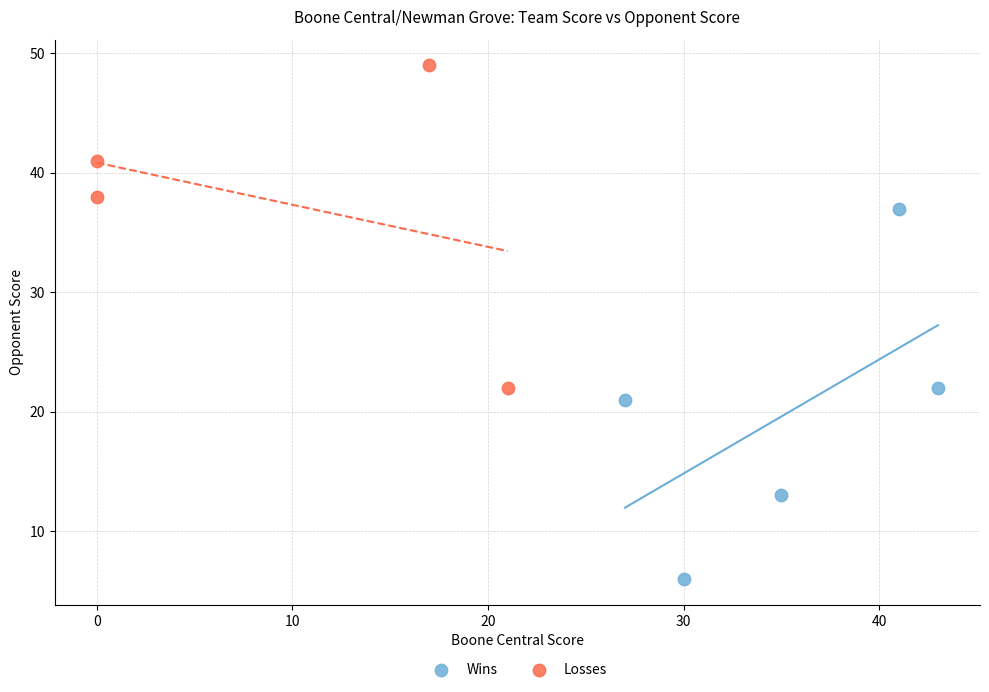

Which series contains the highest Y value?

Losses